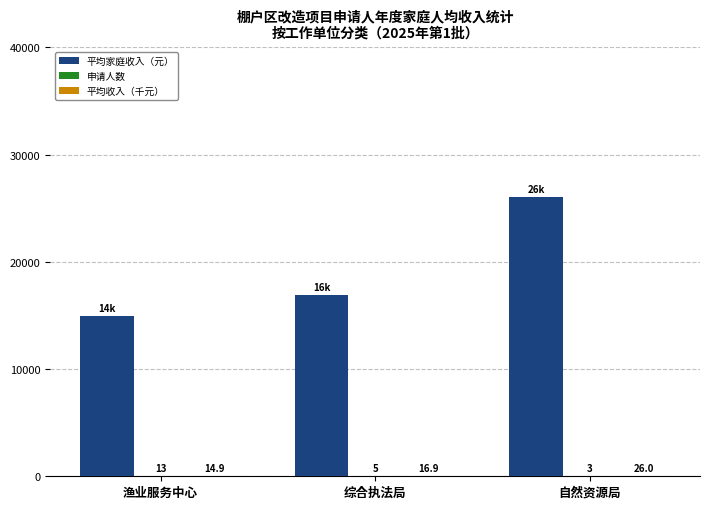

What is the sum of the 平均家庭收入（元） values at 自然资源局 and 渔业服务中心?

40981.0